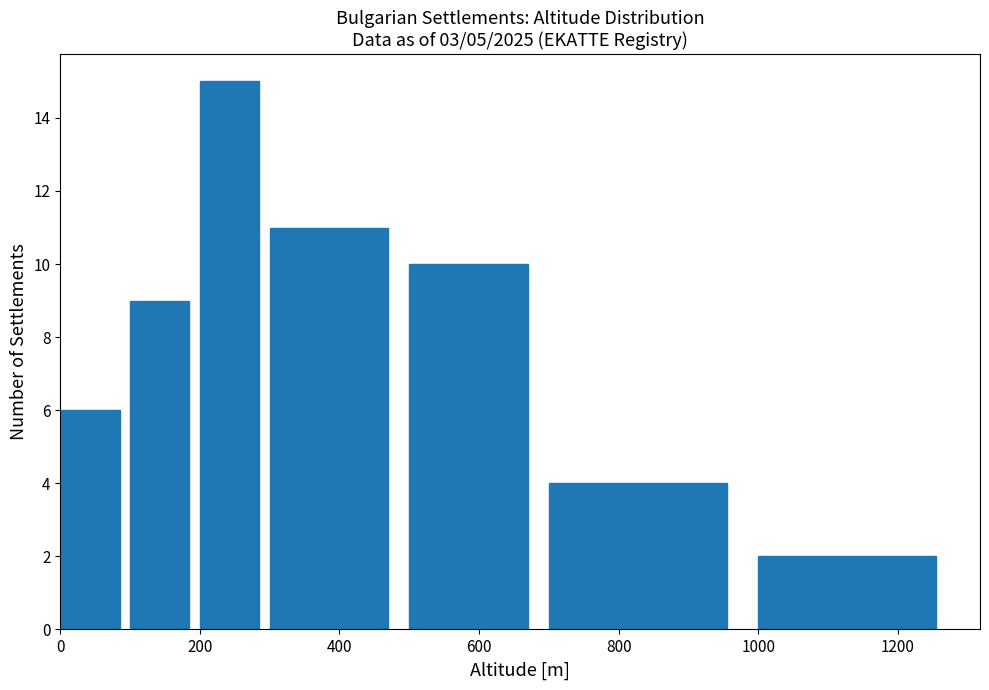

Reading left to right, transcribe this chart: for each bar, give the range it covers on the x-axis and its height. The values are not printed on the chart, so give them approximately, as read against the axis.

0 to 100: 6
100 to 200: 9
200 to 300: 15
300 to 500: 11
500 to 700: 10
700 to 1000: 4
1000 to 1300: 2